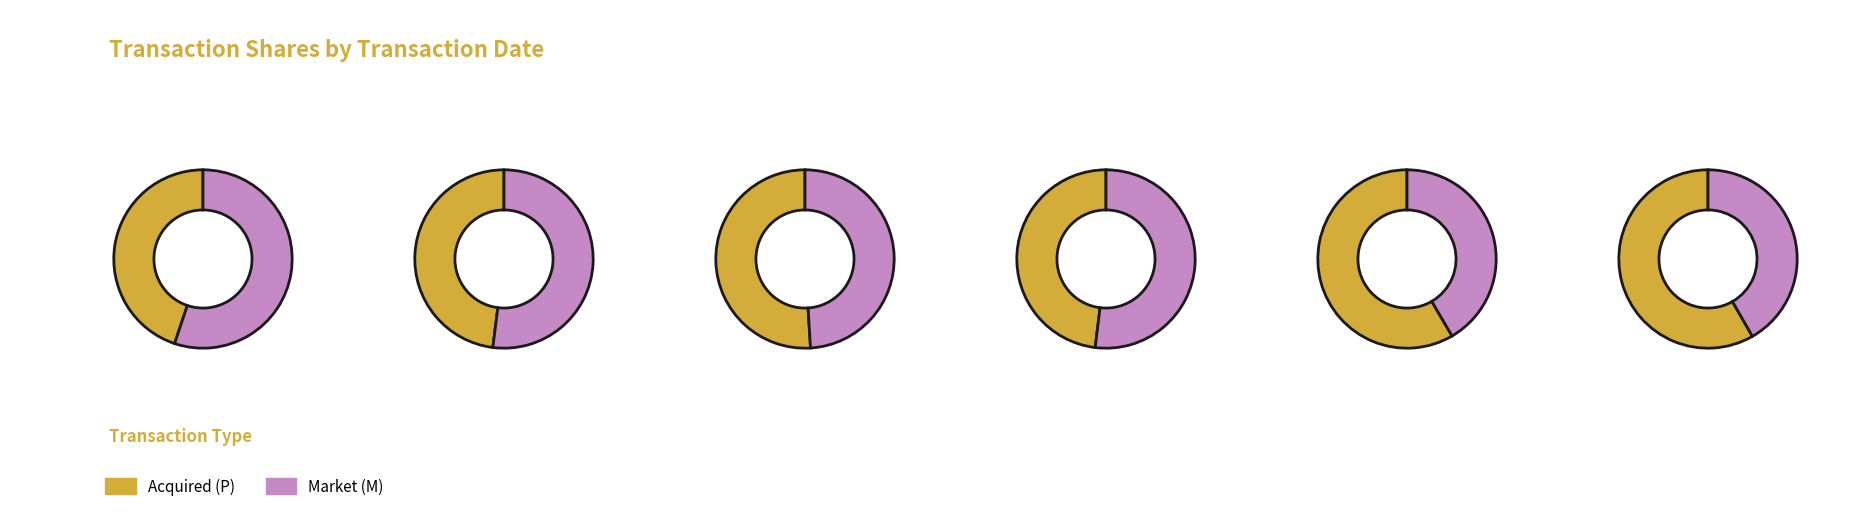

Between 4 and 5, which series saw the biggest shift?

P (transactionShares)